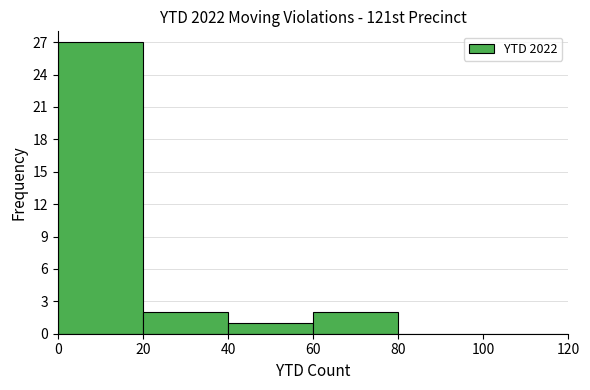

Which range on the x-axis has the tallest bar?

0 to 20